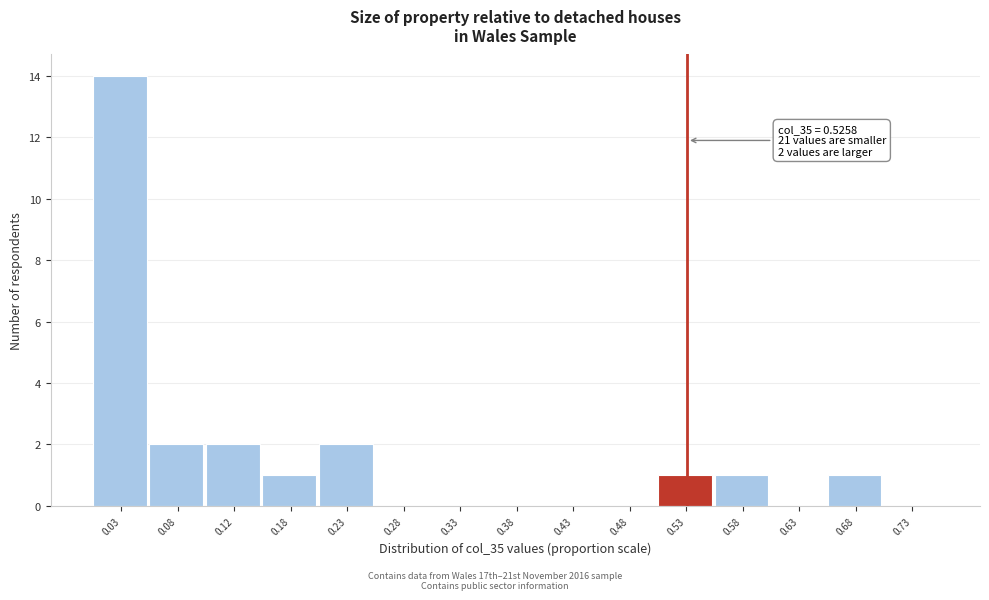

Which range on the x-axis has the tallest bar?

0.00 to 0.05